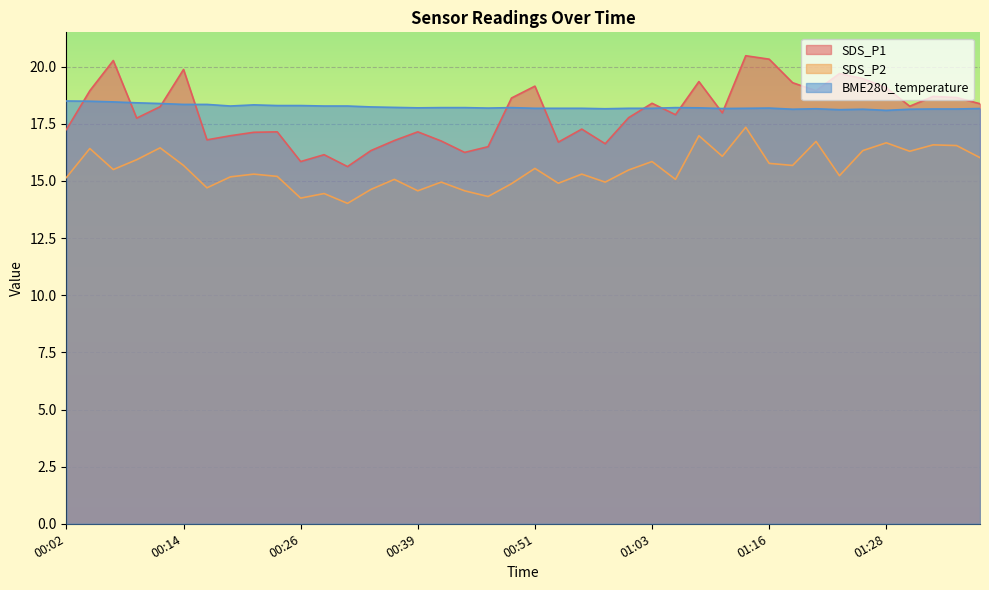

Count the BME280_temperature values in the range 18 to 19.

40